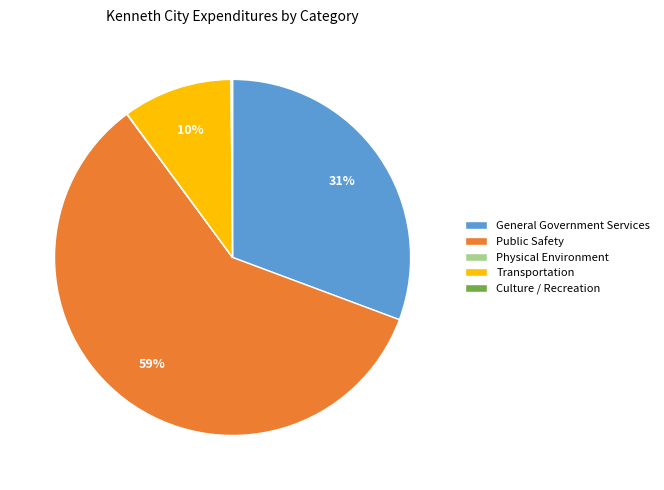

To the nearest percent, what is the combined percentage of Transportation and Public Safety?

69%